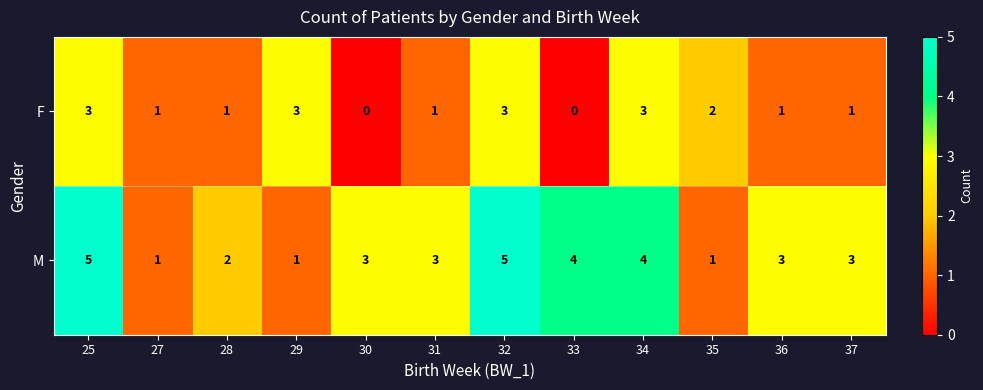

List the series in order of their overall mean, highest first.

M, F